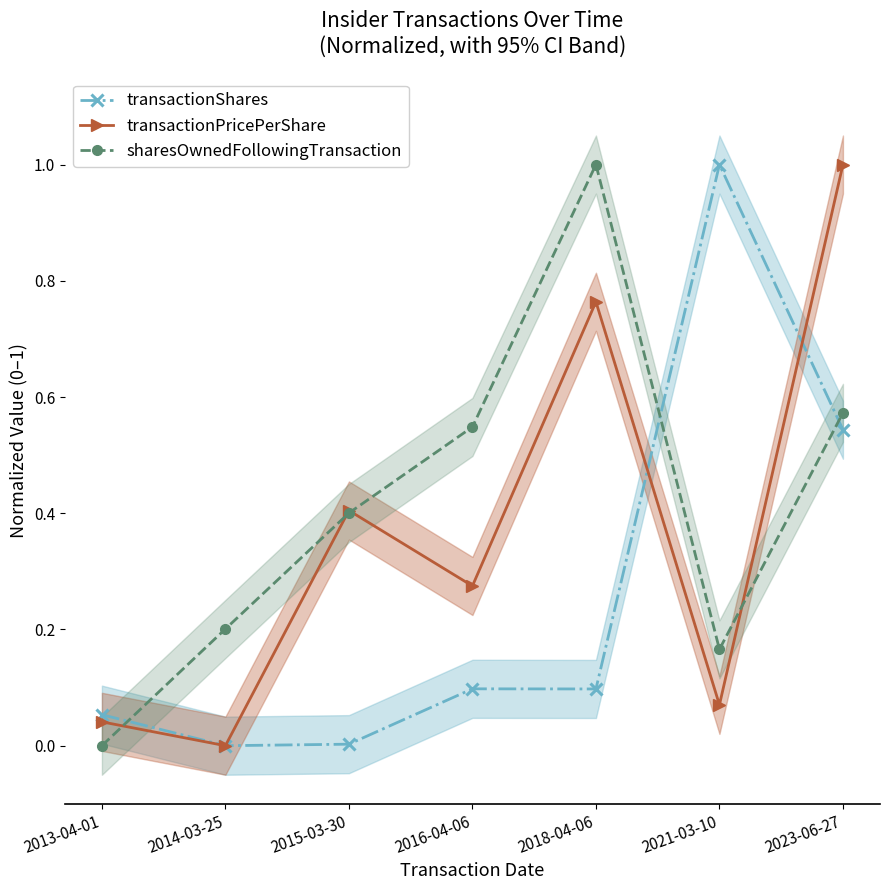

How many lines are shown in the chart?

3